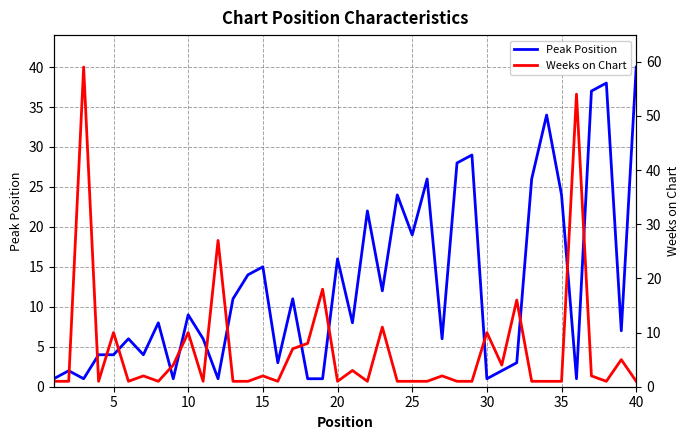

How many distinct data groups are displayed?

2